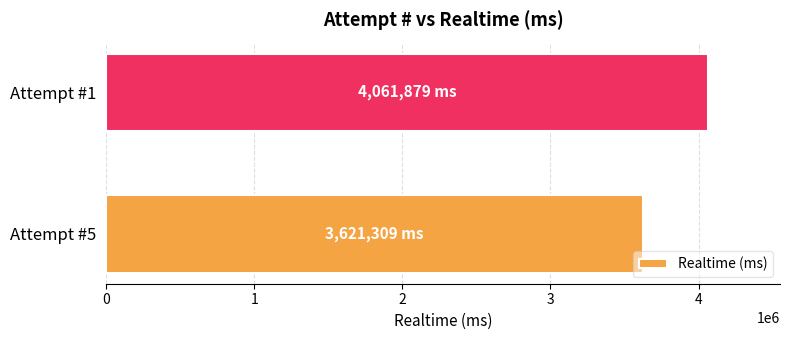

Reading bottom to top, what are all the values shown in this chart?

Attempt #5=3621309	Attempt #1=4061879